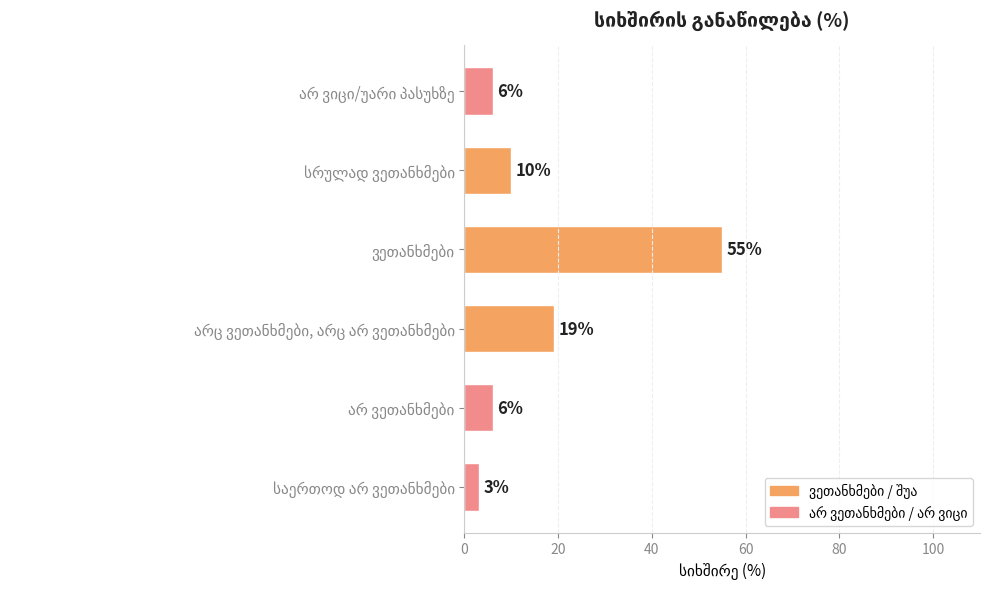

What is the maximum value shown in the chart?

55